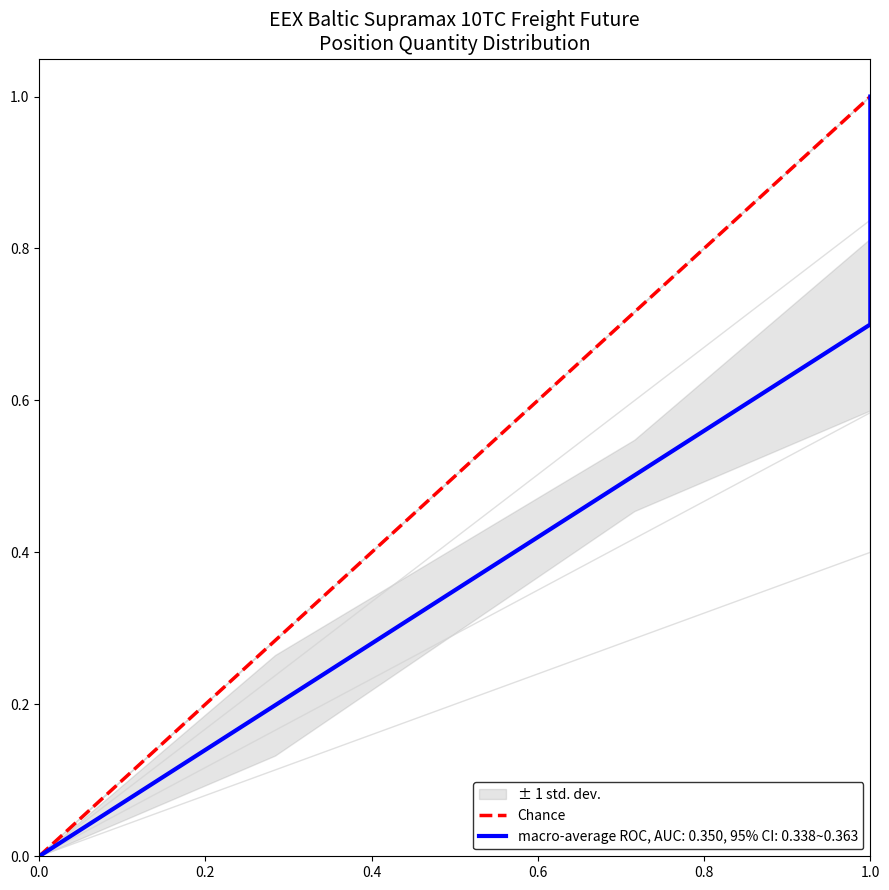

What is the maximum value shown in the chart?

1